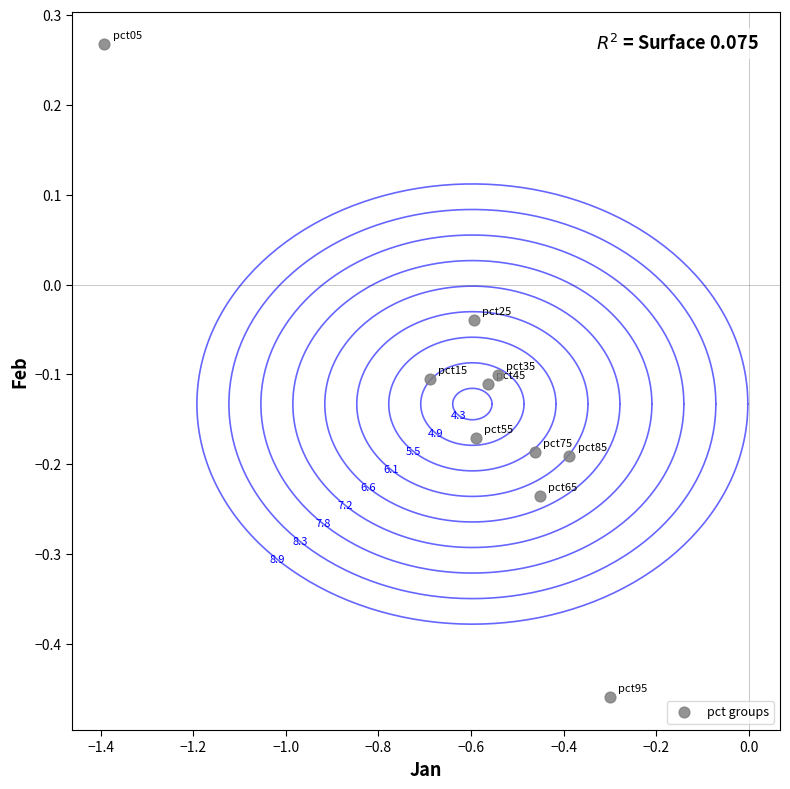

What is the range of X values (max minus min)?

1.1